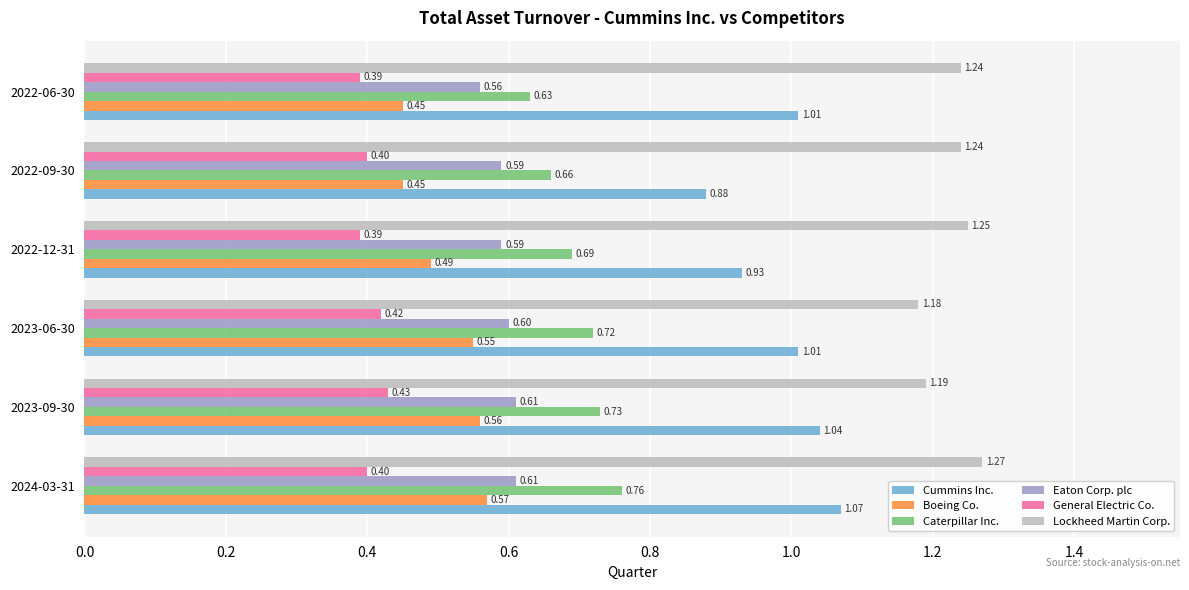

Which series has the largest range (max minus min)?

Cummins Inc.